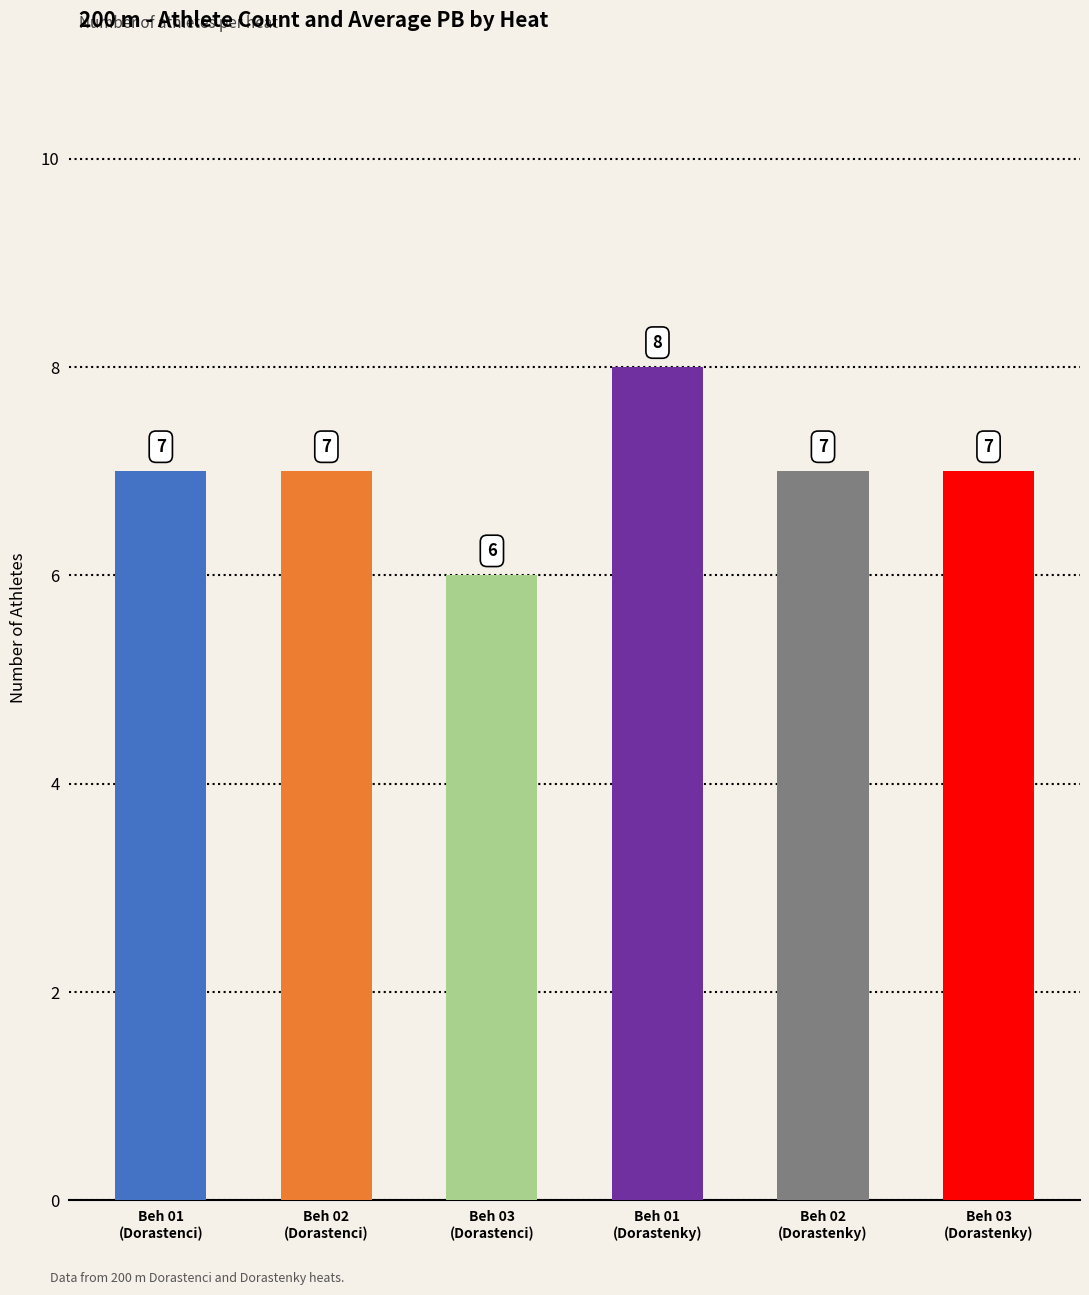

What is the maximum value shown in the chart?

8